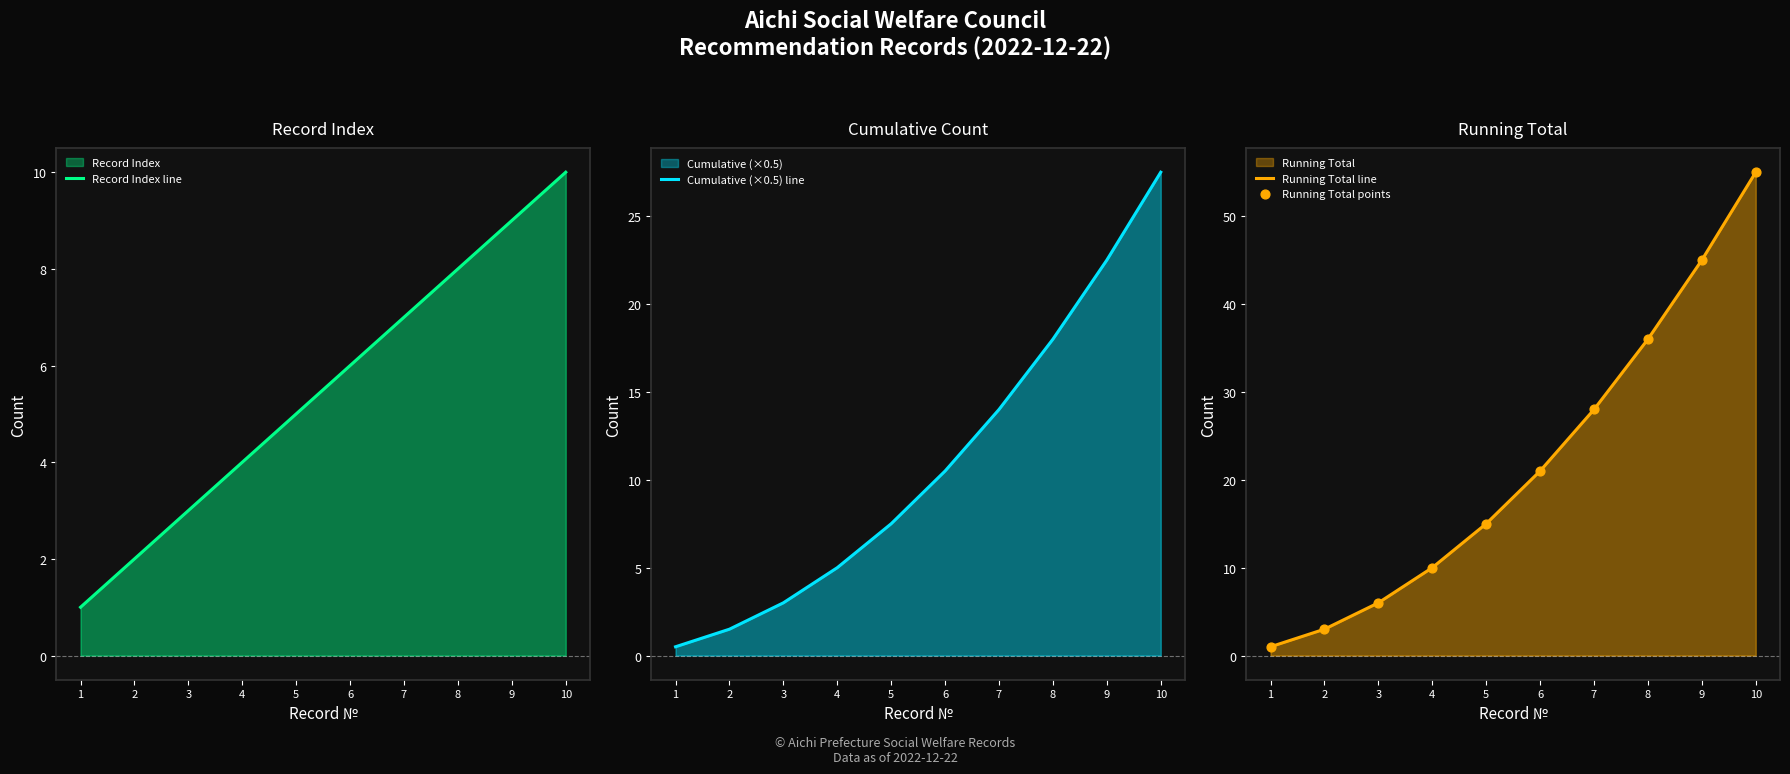

Which series has the largest Y range (max minus min)?

Running Total line